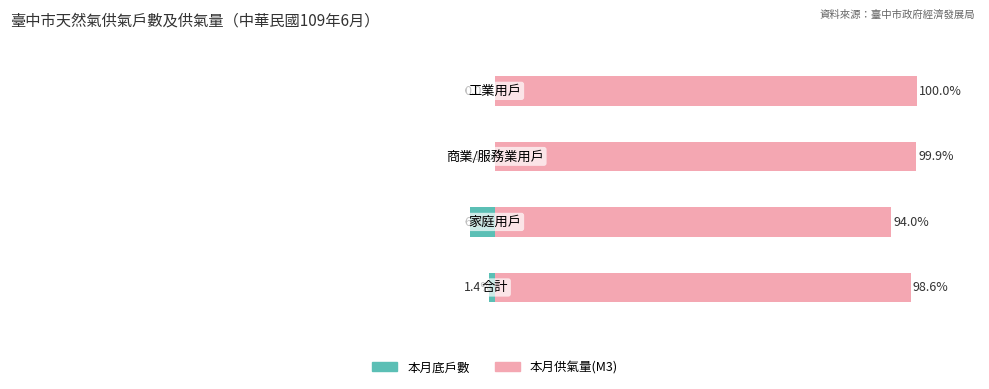

The value of 本月供氣量(M3) at 0 is 68.0. True or false?

False